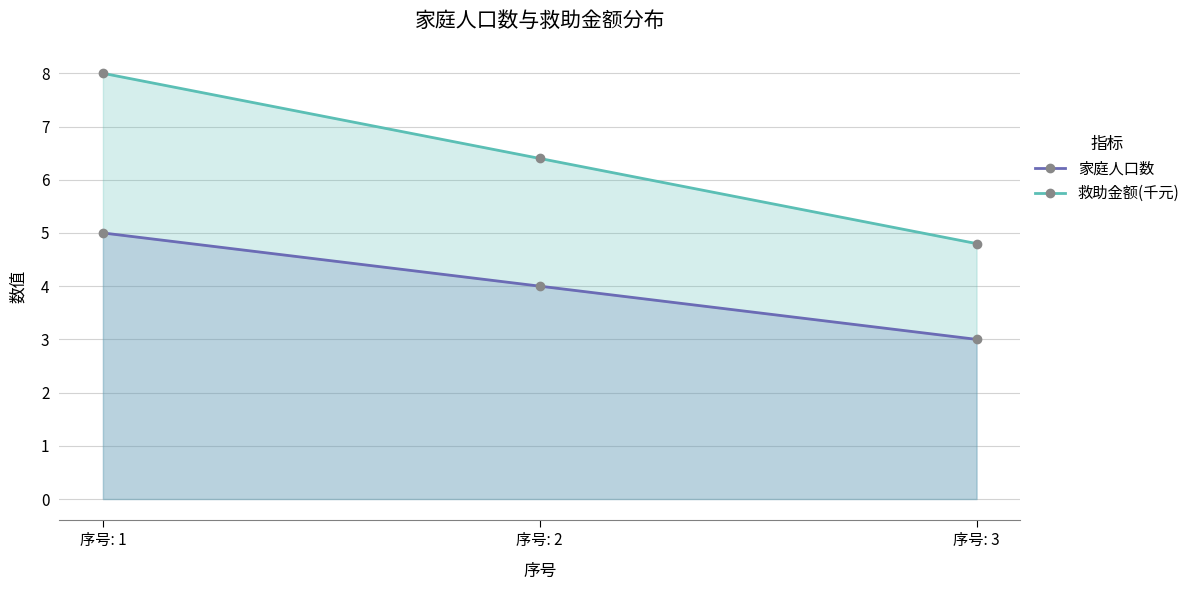

What is the average value of the 救助金额(千元) series?

6.4